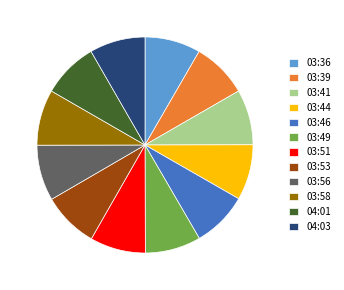

True or false: 04:03 accounts for 1% of the total.

False